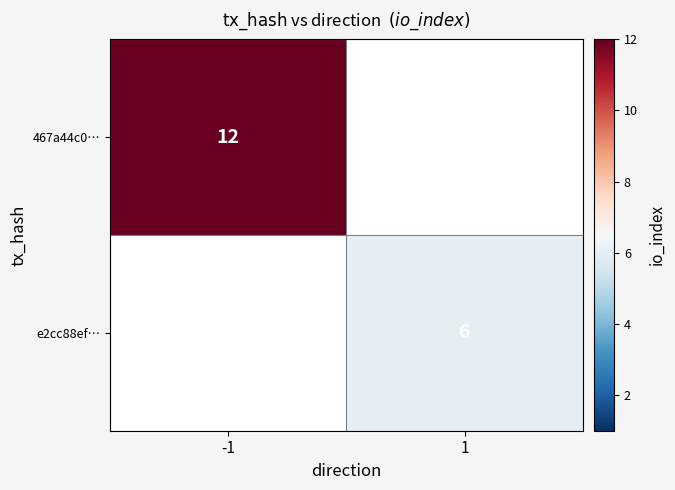

Count the number of categories in the chart.

2